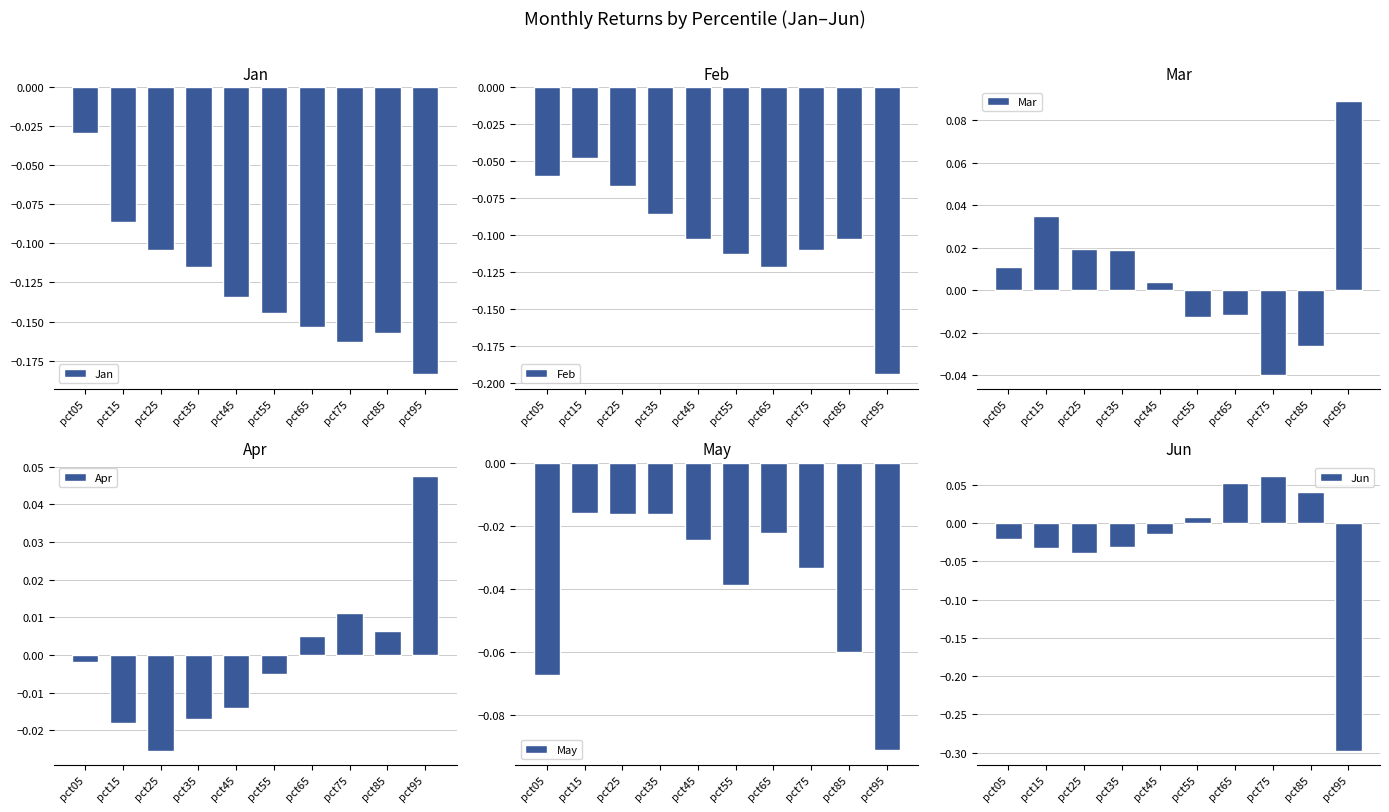

How many categories are shown in the chart?

10